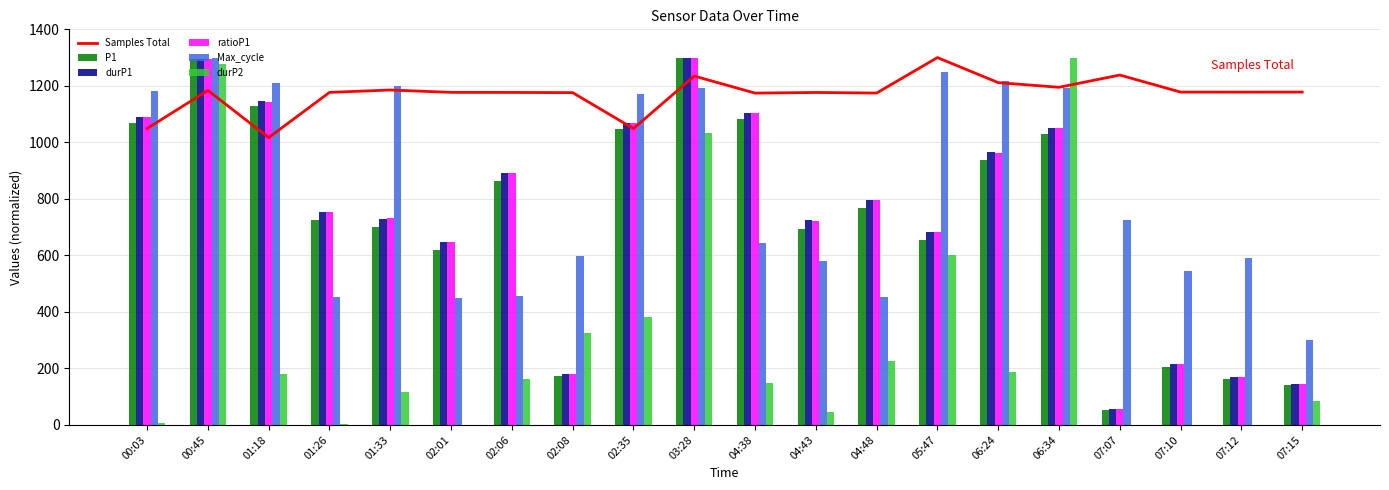

Which series has the largest range (max minus min)?

durP2